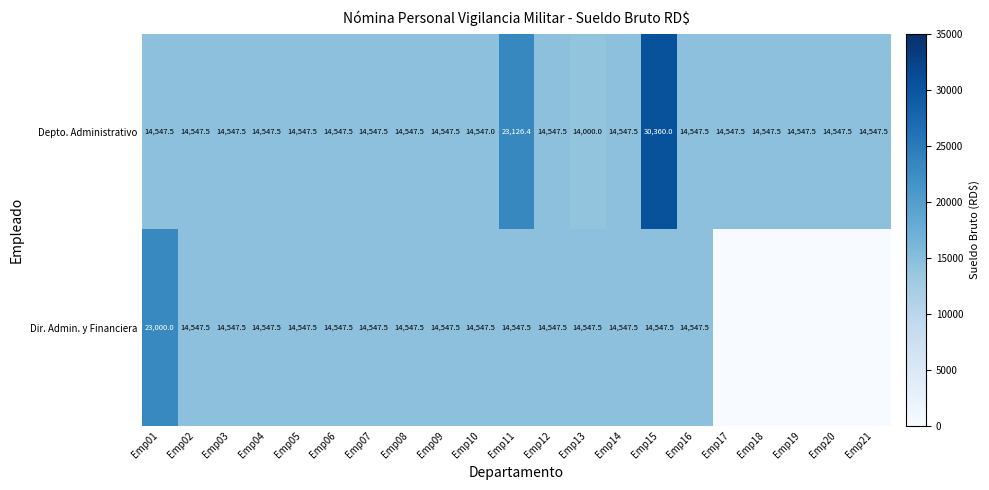

Between Emp20 and Emp14, which is larger?

Emp20